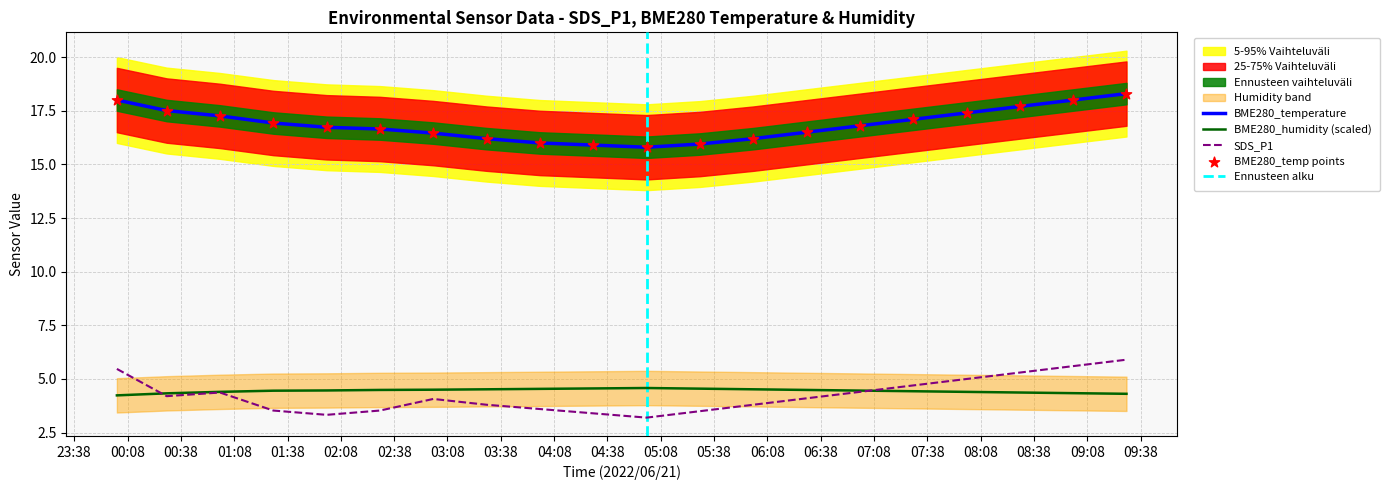

What is the total value across all series at 2022/06/21 08:00?

26.8